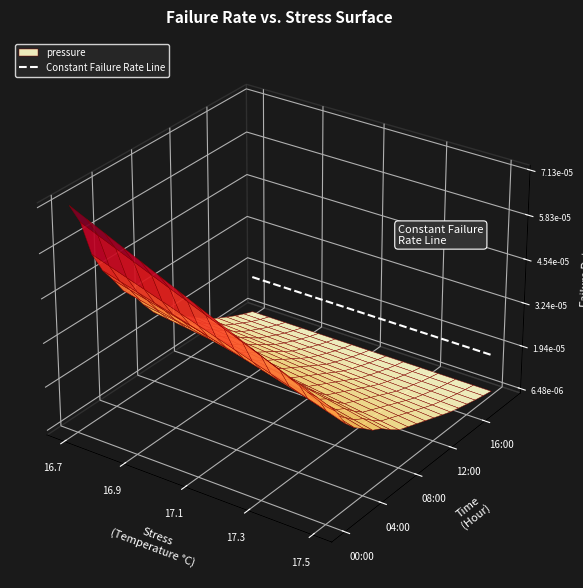

Count the number of categories in the chart.

15